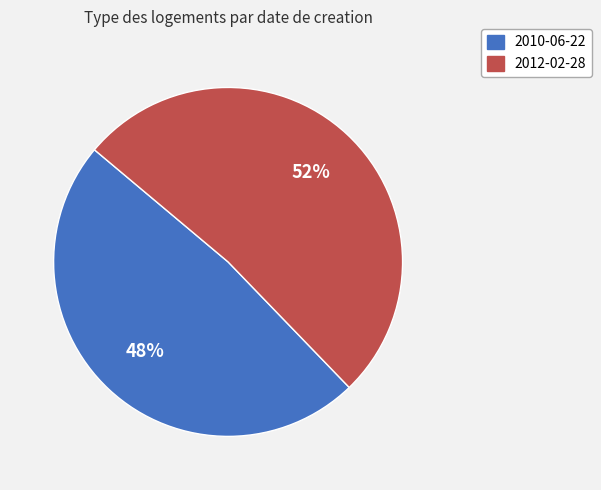

Does any single category account for the majority?

Yes